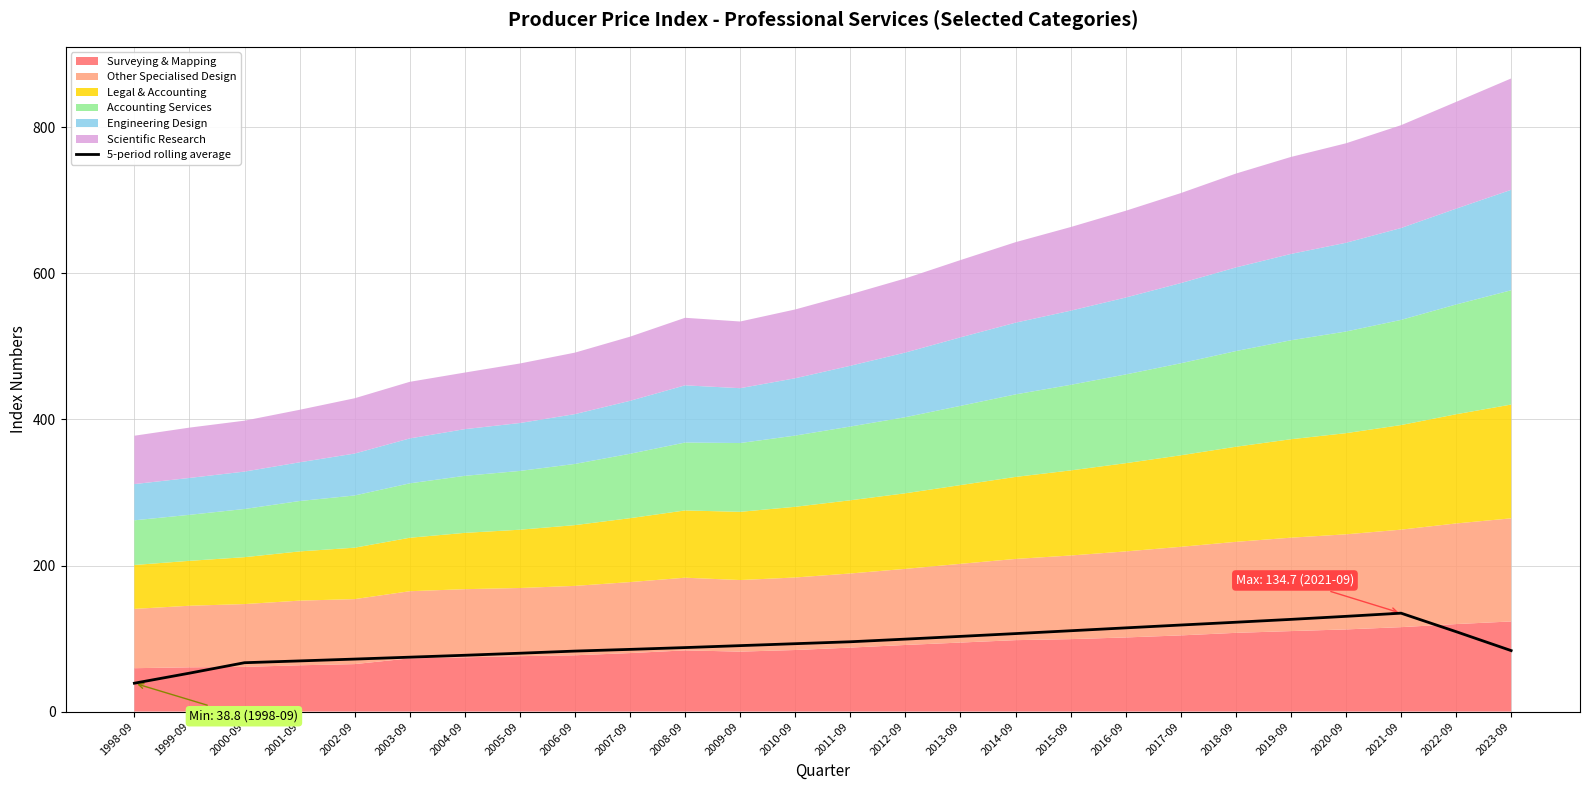

Which category has the lowest value across all series?

1998-09